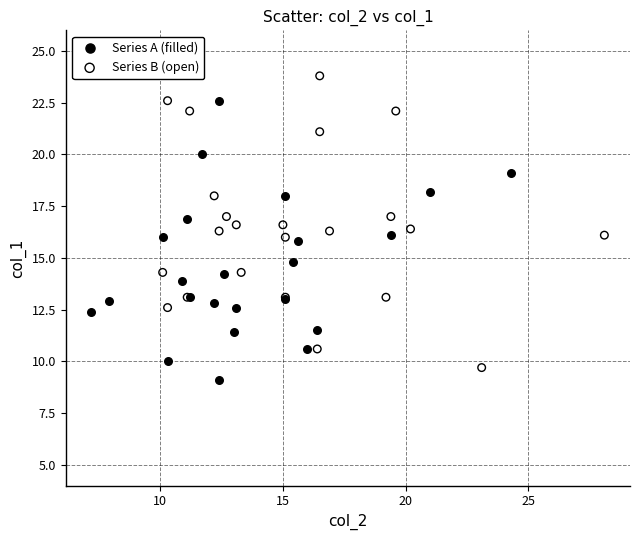

What are all the series names shown in the legend?

Series A (filled), Series B (open)